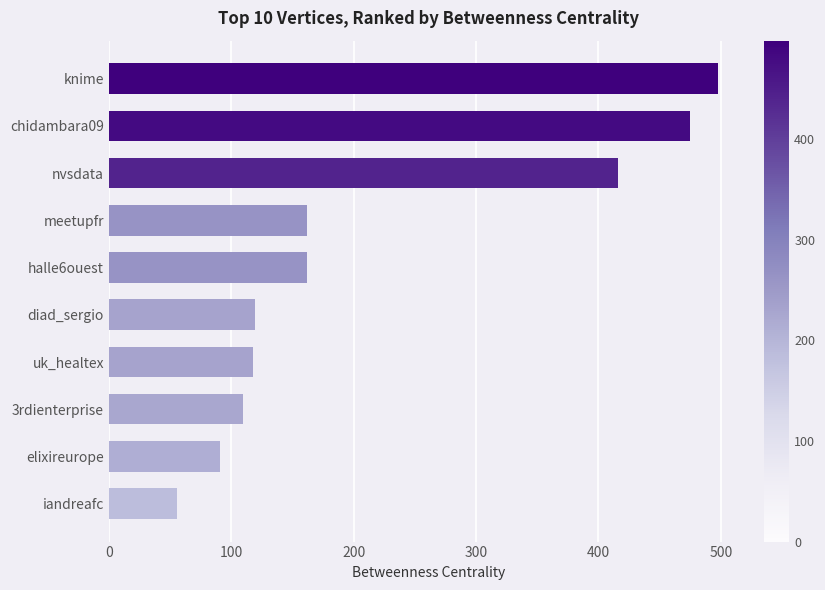

Count the number of data series in this chart.

1